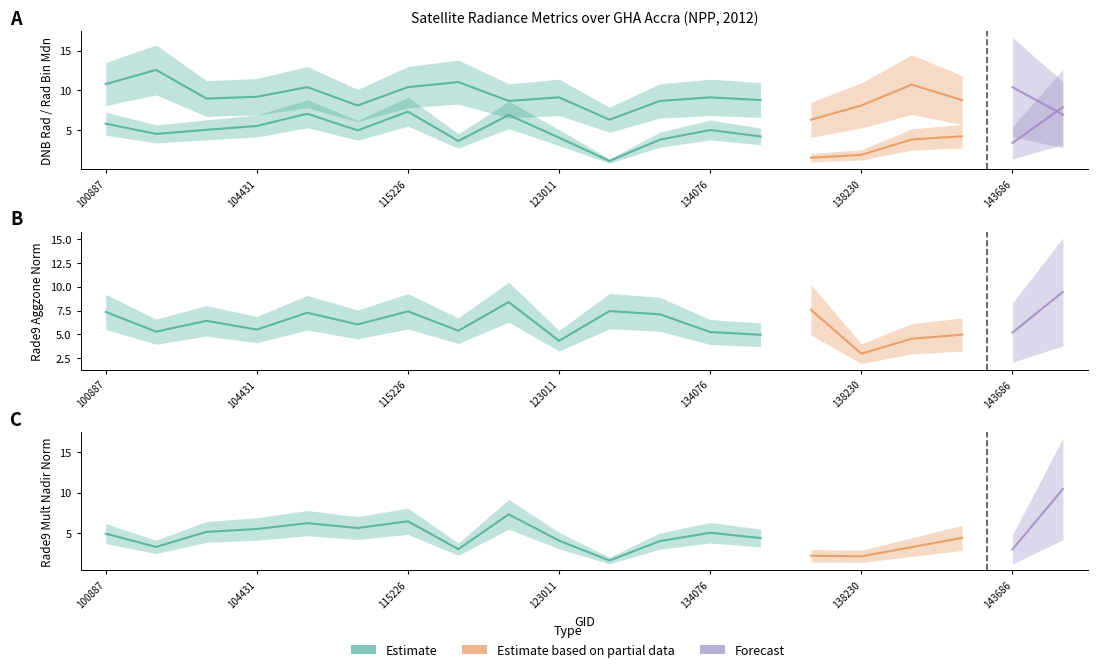

What is the average value of the rade9_aggzone_norm series?

6.1